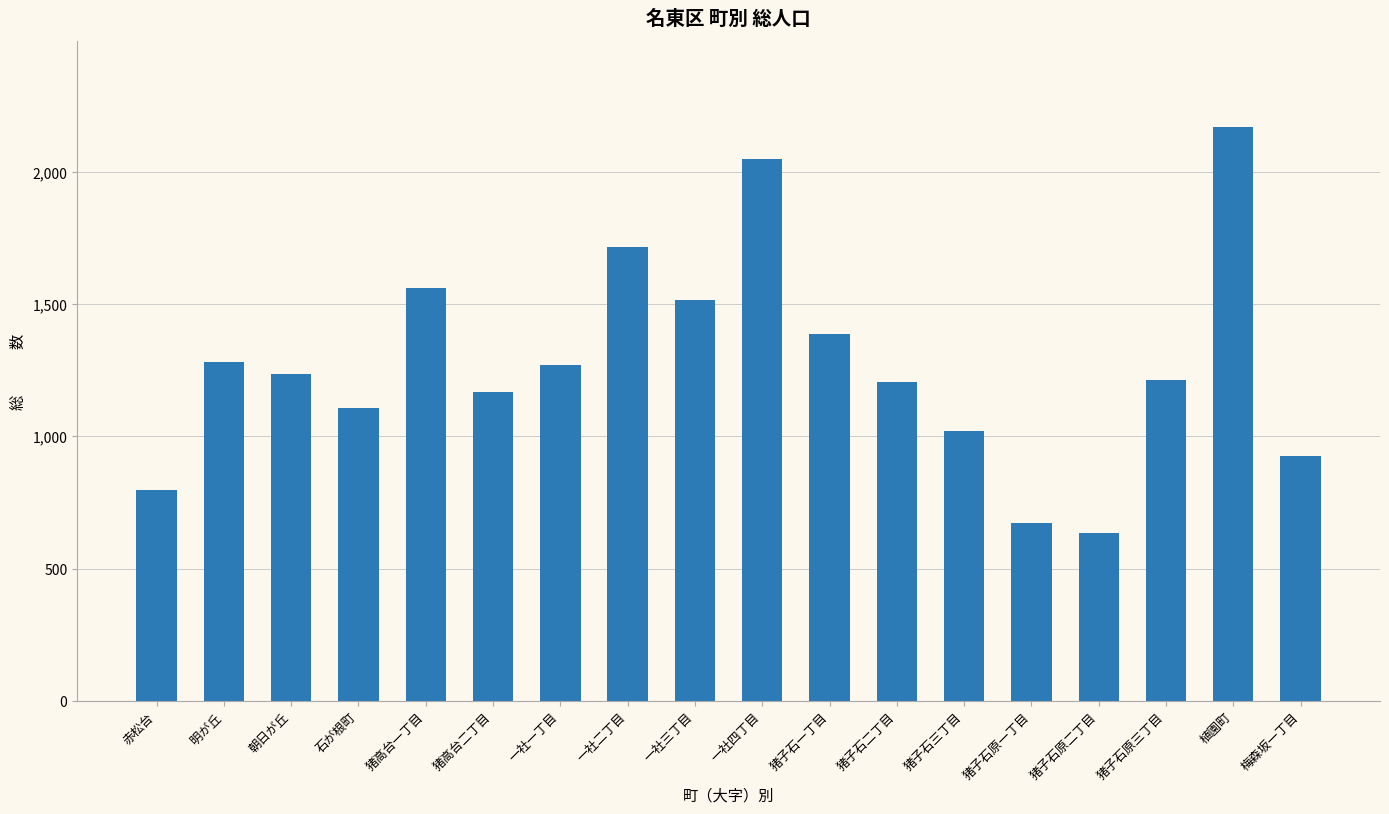

What position from the right is 猪子石原二丁目?

4